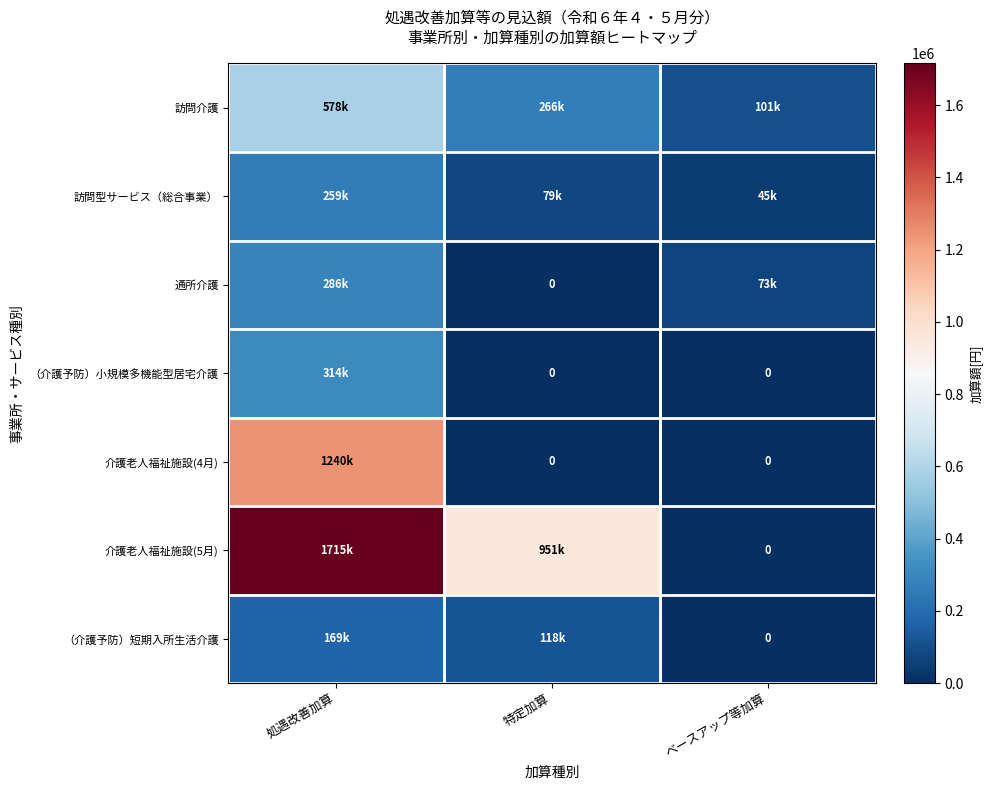

At which category is the sum across all series the highest?

処遇改善加算